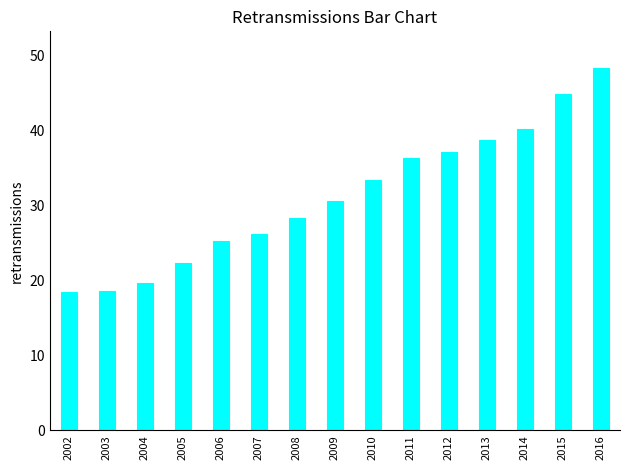

What is the difference between the maximum and minimum values?

30.0